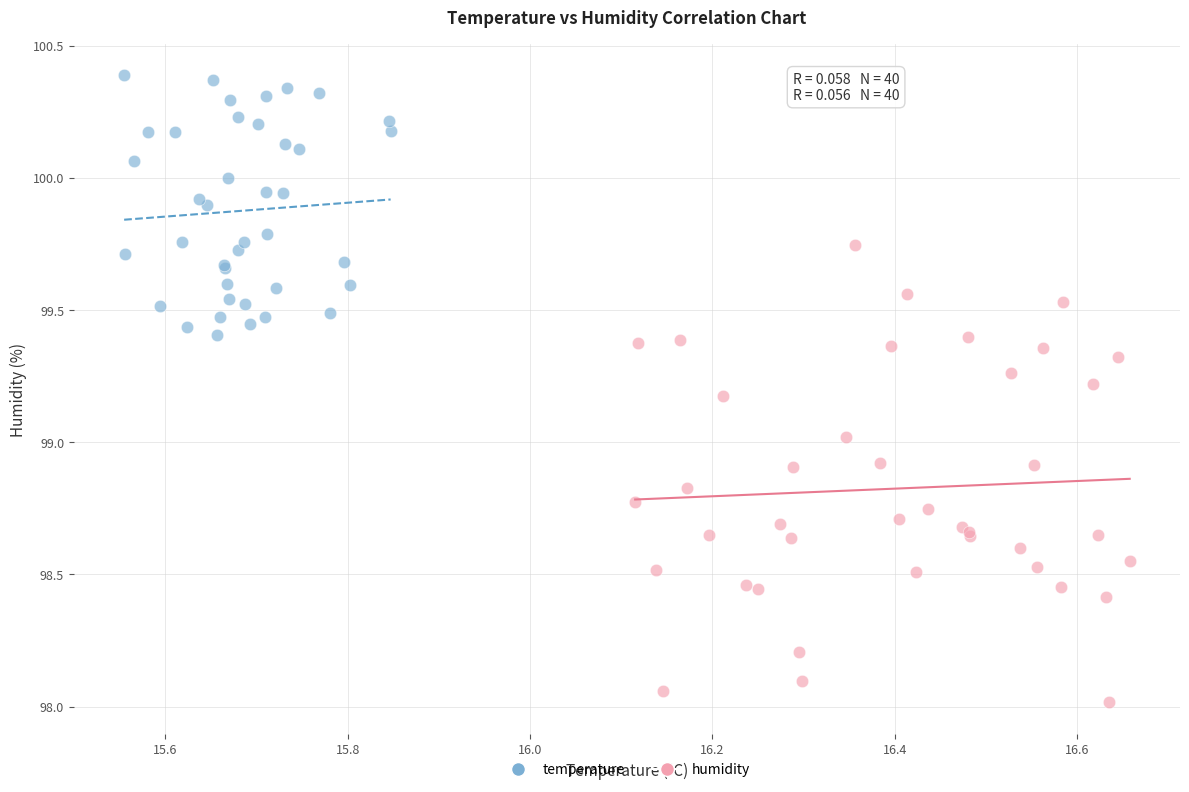

Which series reaches the maximum Y coordinate?

temperature